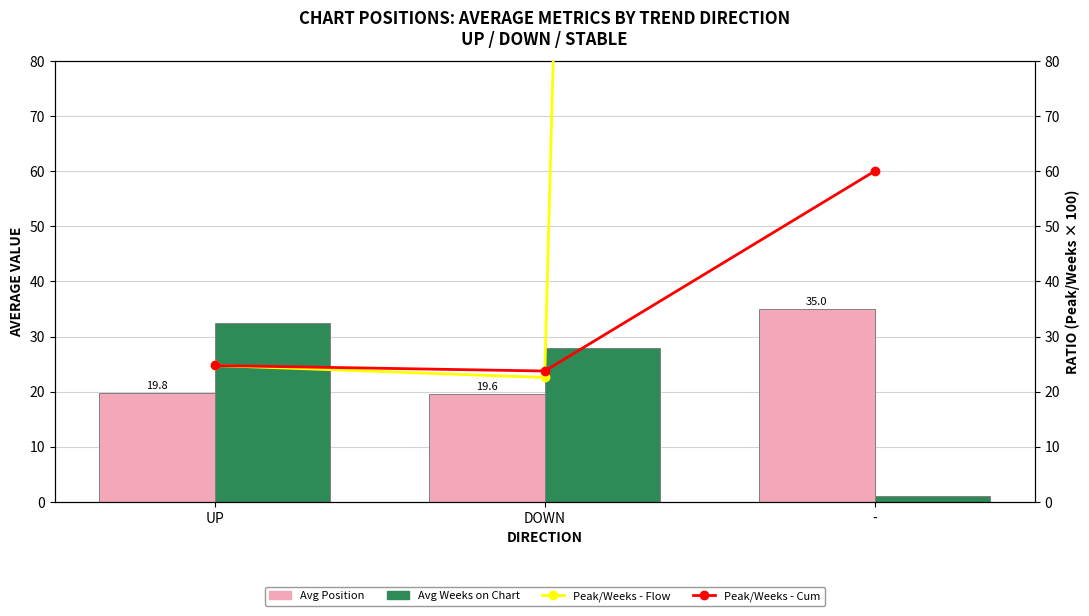

At which category does the chart reach its peak across all series?

-